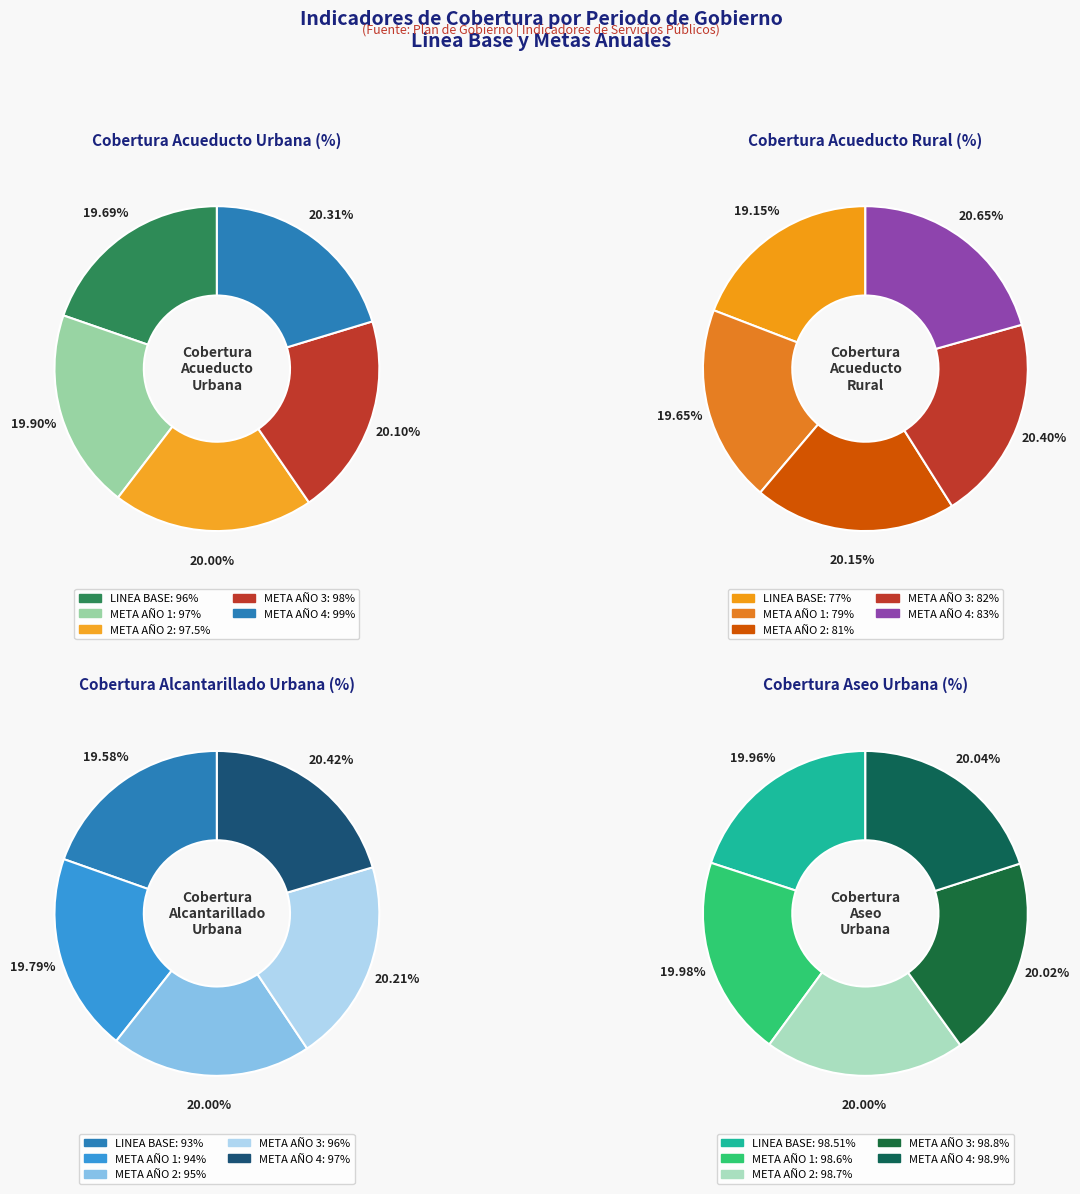

True or false: cobertura_acueducto_urbana accounts for 14% of the total.

False